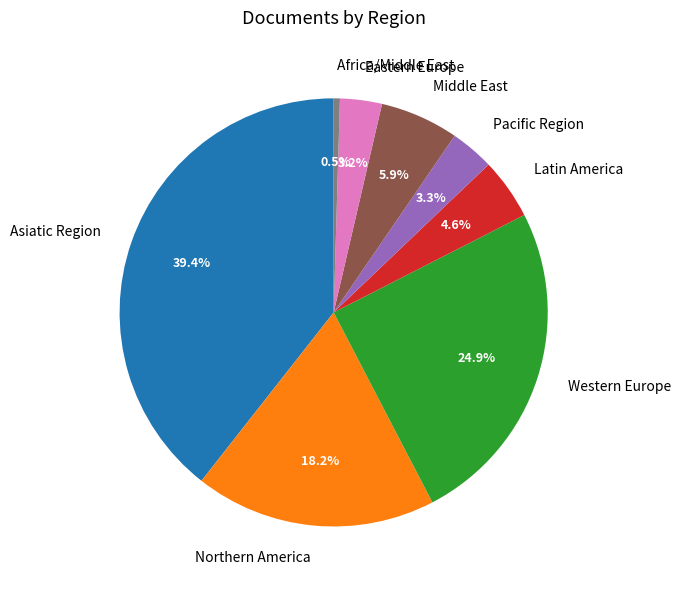

Between Middle East and Latin America, which is larger?

Middle East